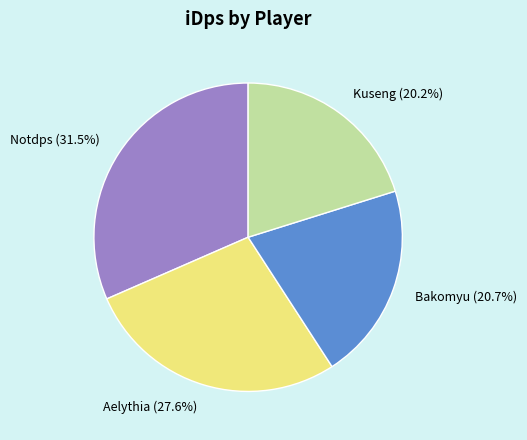

Count the number of slices in the pie.

4